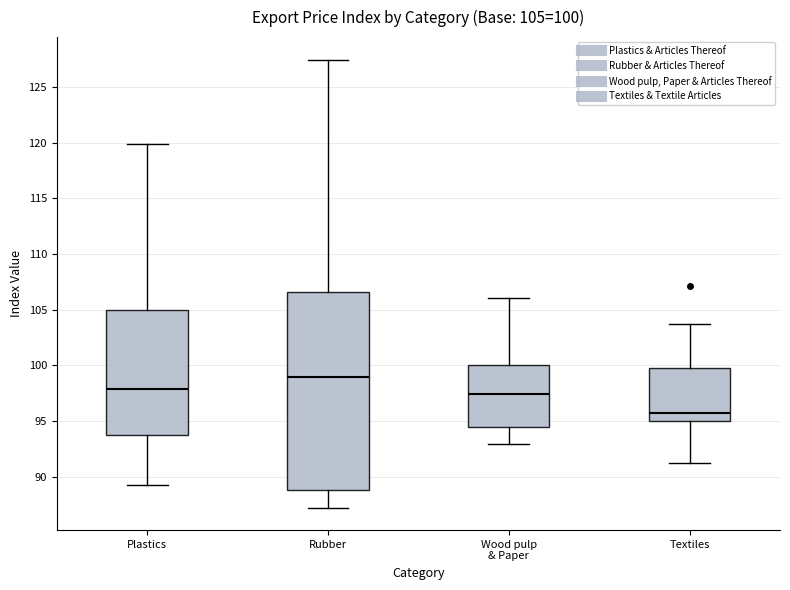

Which box's median line is the highest?

Rubber